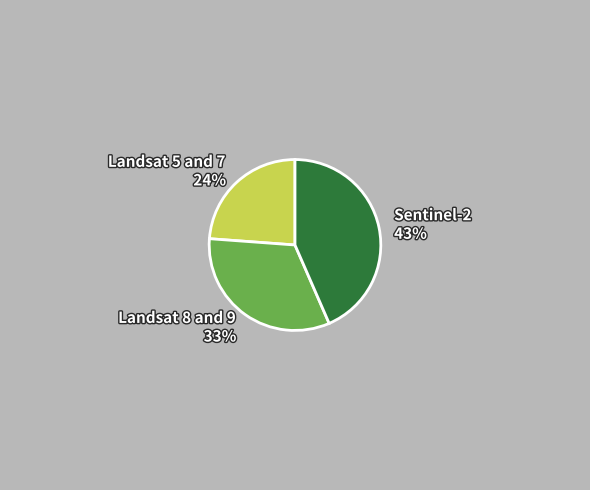

Combined, do Landsat 8 and 9 and Landsat 5 and 7 account for over 50%?

Yes